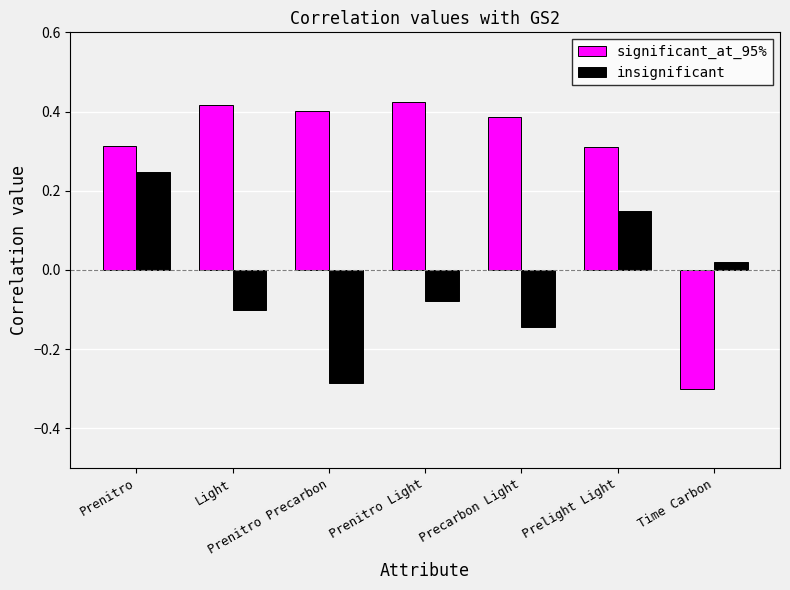

Which label corresponds to the smallest value in the chart?

Time Carbon